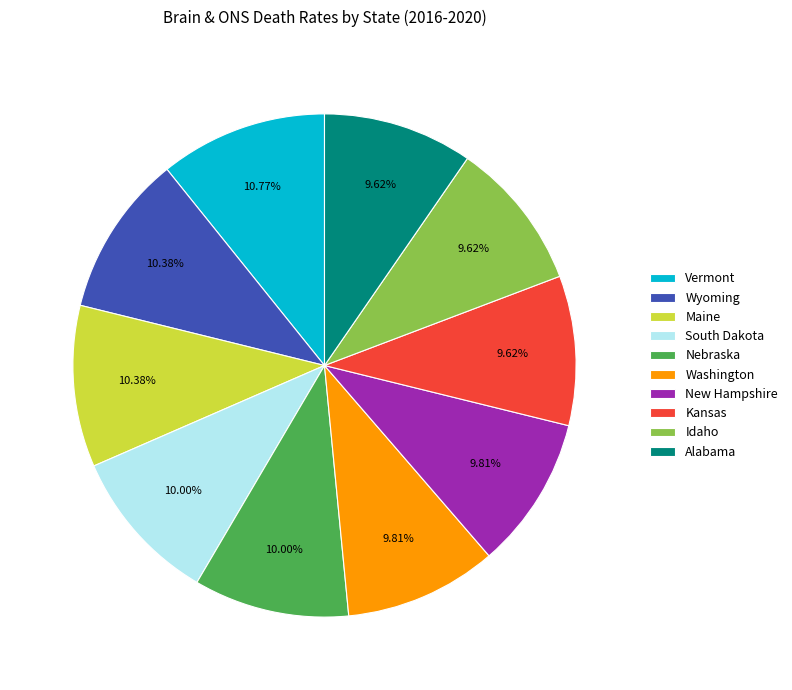

To the nearest percent, what portion does Washington represent?

10%